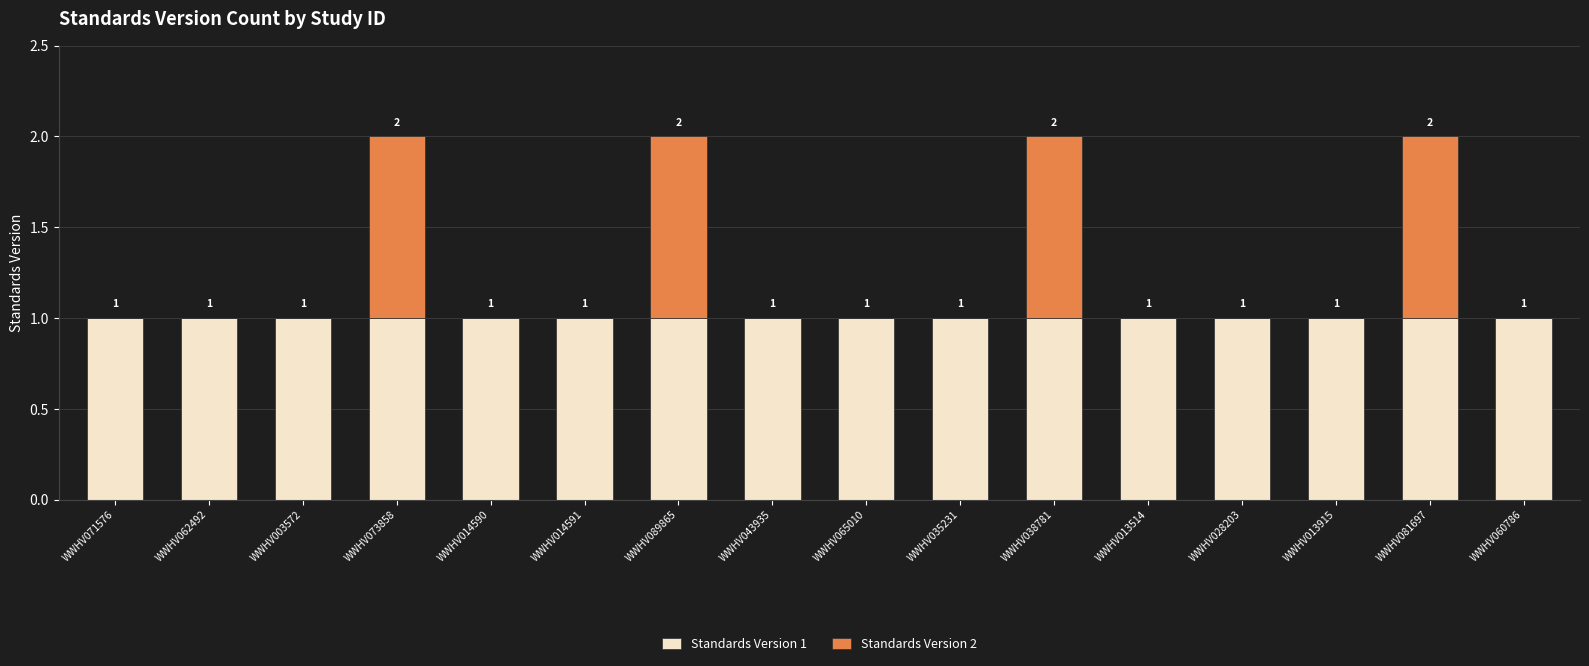

Is it true that Standards Version 1 equals 0 at WWHV089865?

False